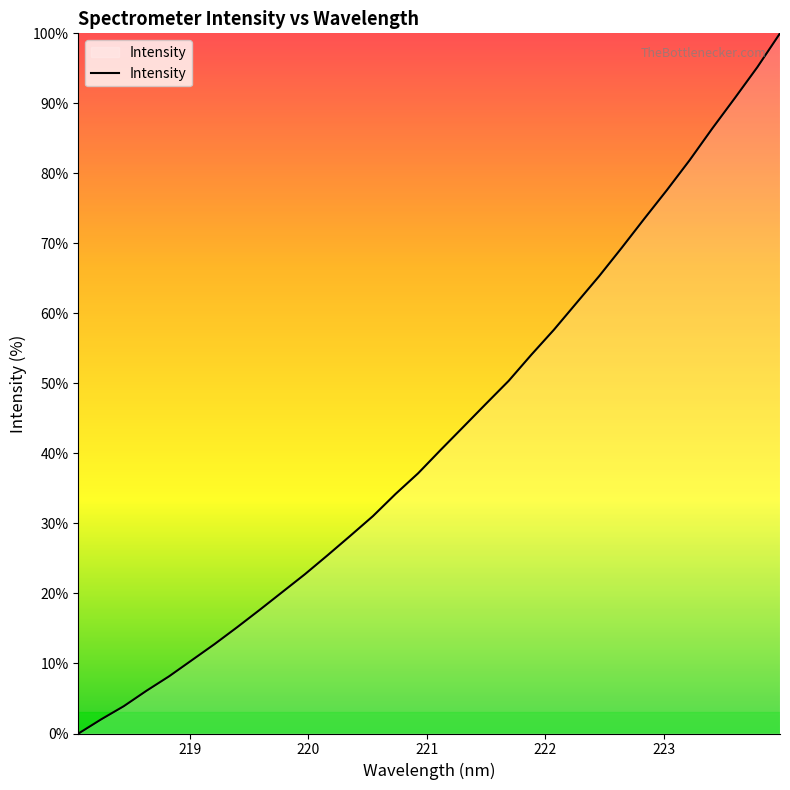

What is the maximum value shown in the chart?

100.0